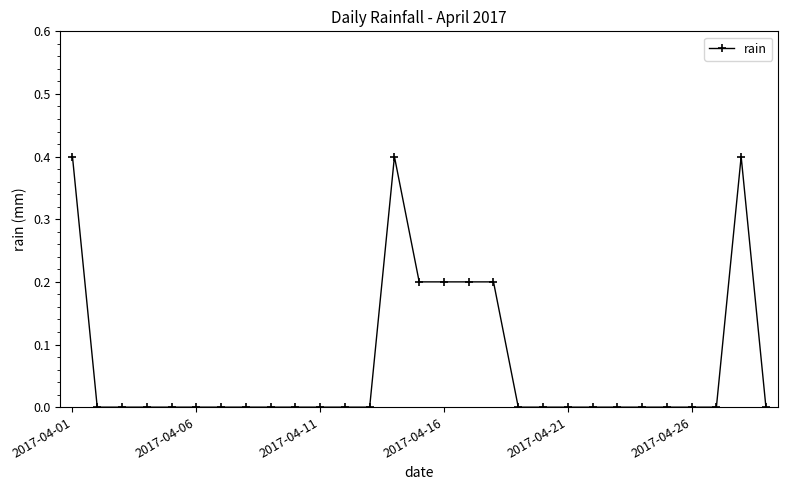

Reading left to right, transcribe all the data shown in this chart.

0.4	0.0	0.0	0.0	0.0	0.0	0.0	0.0	0.0	0.0	0.0	0.0	0.0	0.4	0.2	0.2	0.2	0.2	0.0	0.0	0.0	0.0	0.0	0.0	0.0	0.0	0.0	0.4	0.0